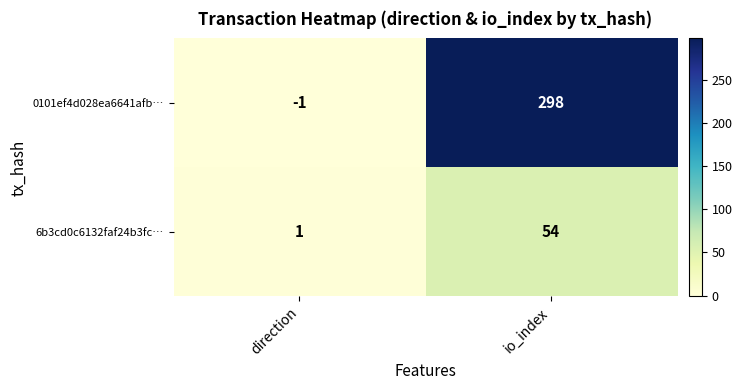

Reading left to right, list all the values displayed in this chart.

0101ef4d028ea6641afb…: direction=-1	io_index=298
6b3cd0c6132faf24b3fc…: direction=1	io_index=54